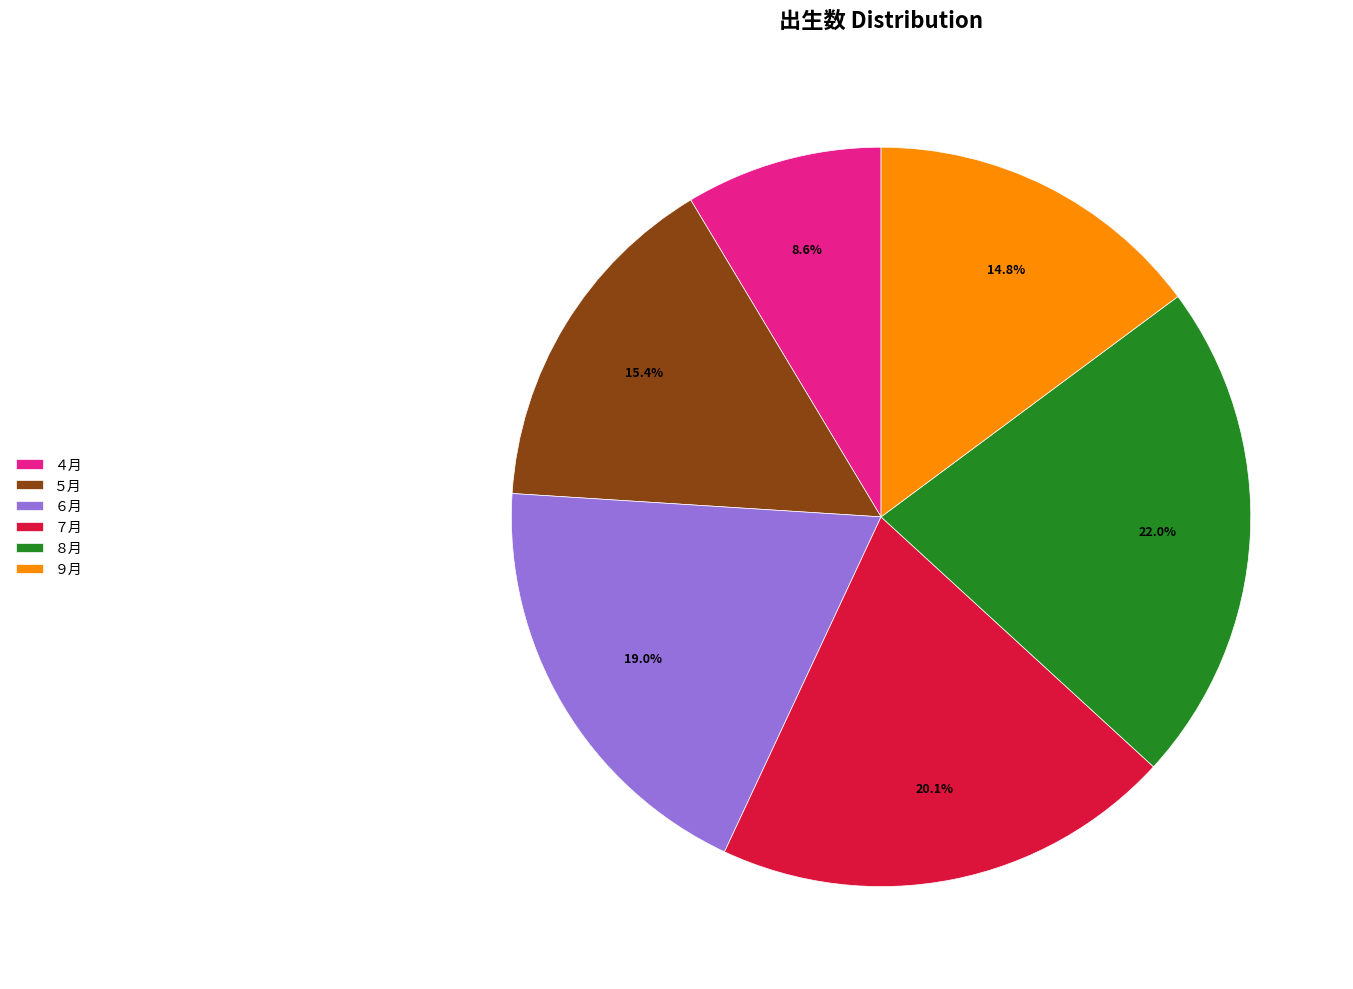

Which category has the biggest portion of the pie?

８月